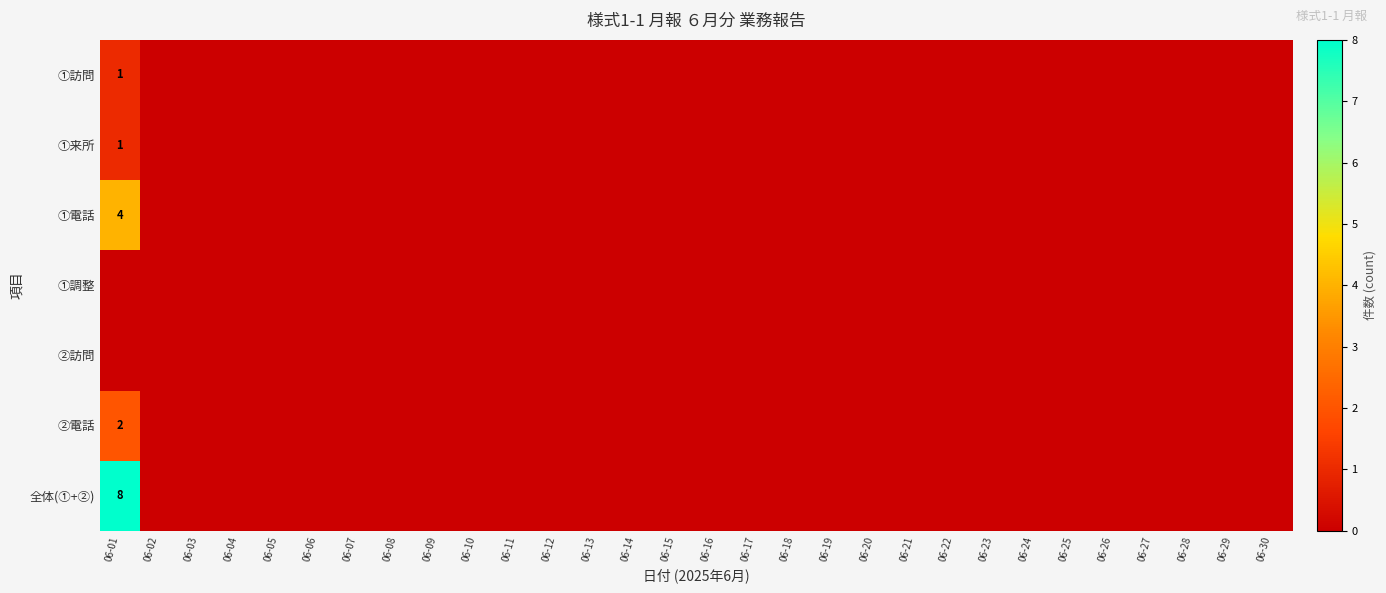

What is the sum of all ①訪問 values?

1